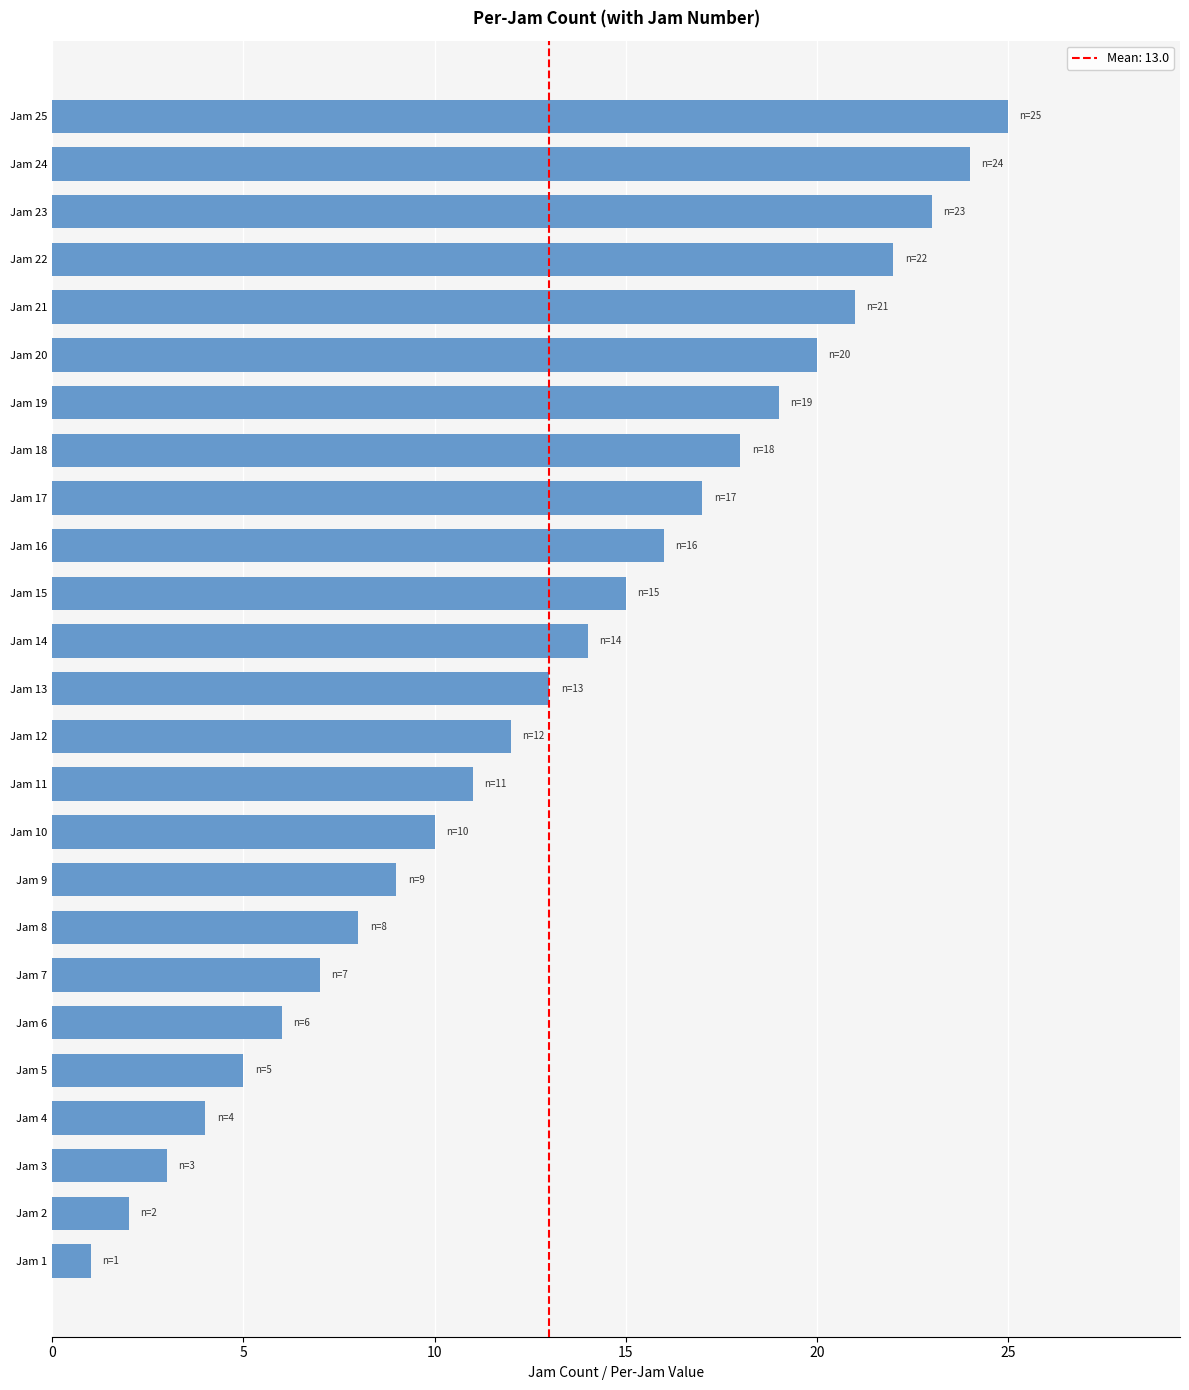

What is the difference between the second highest and minimum values?

23